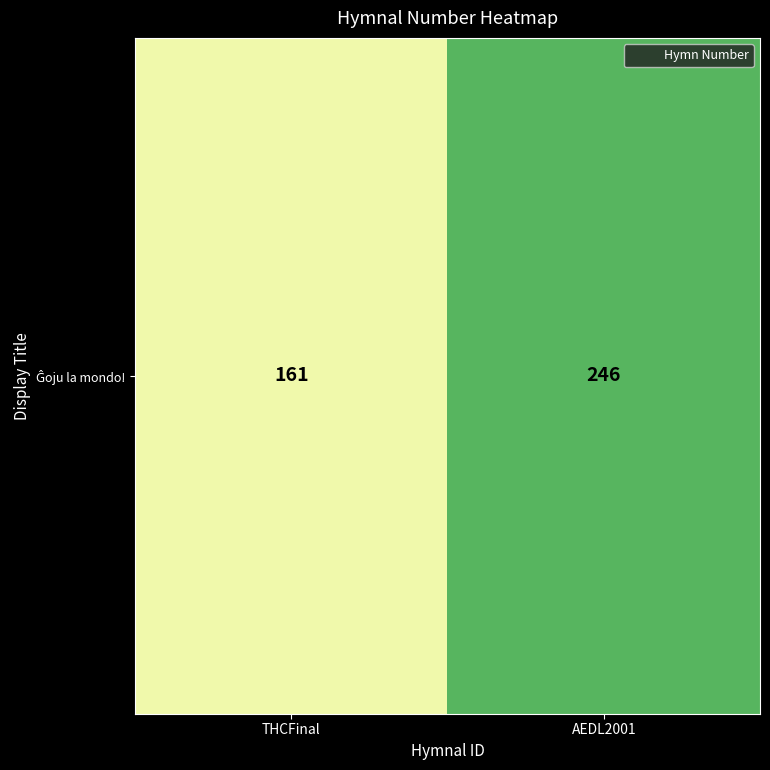

Which label corresponds to the largest value in the chart?

AEDL2001